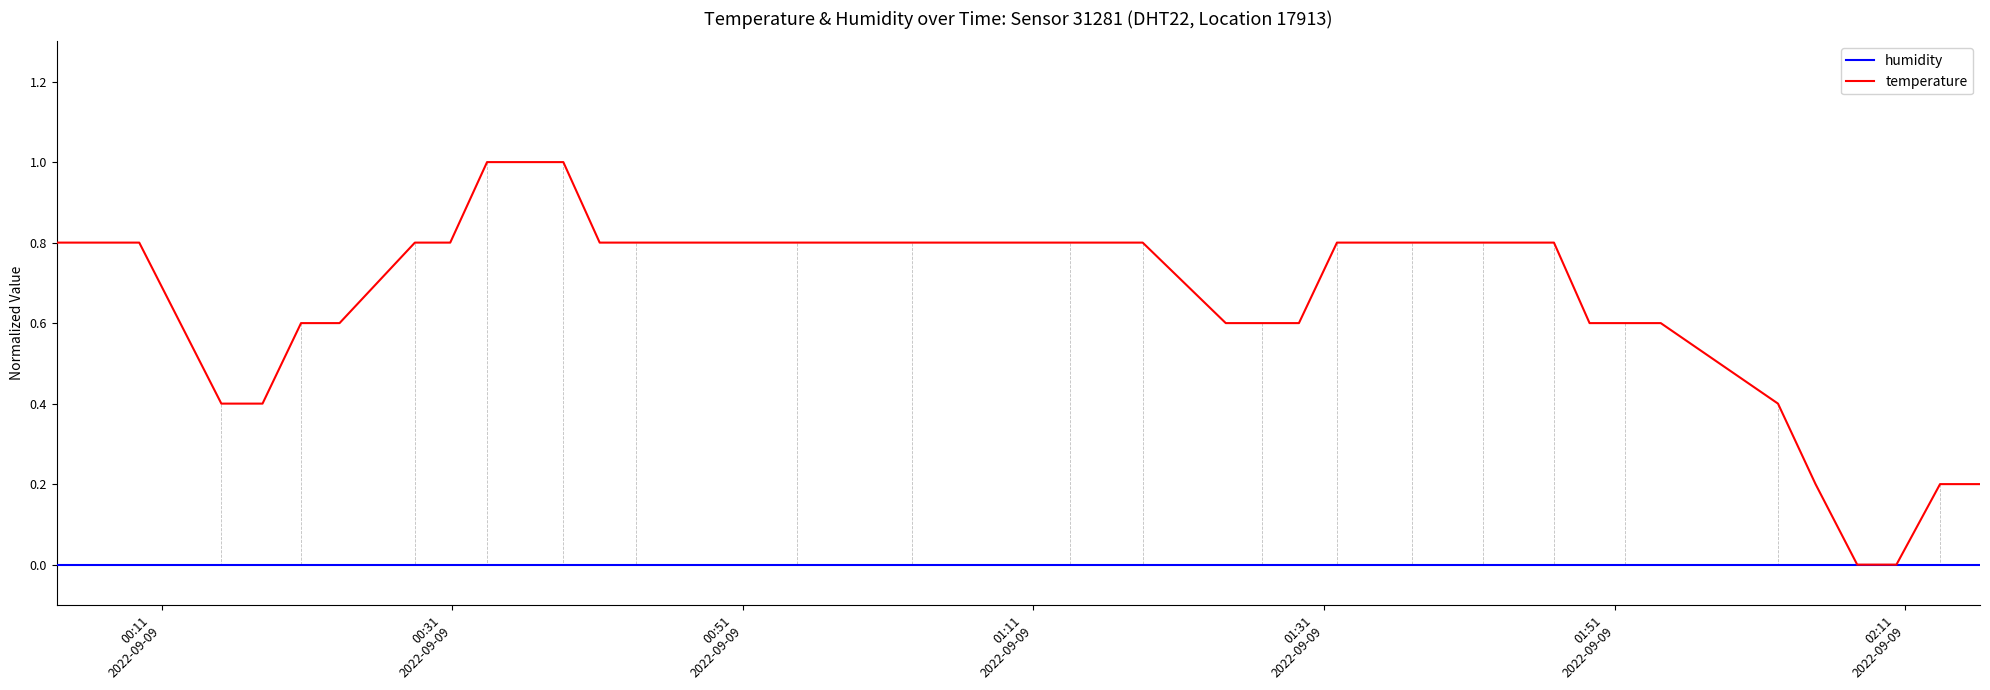

What is the difference between the second highest and second lowest values in the temperature series?

1.0